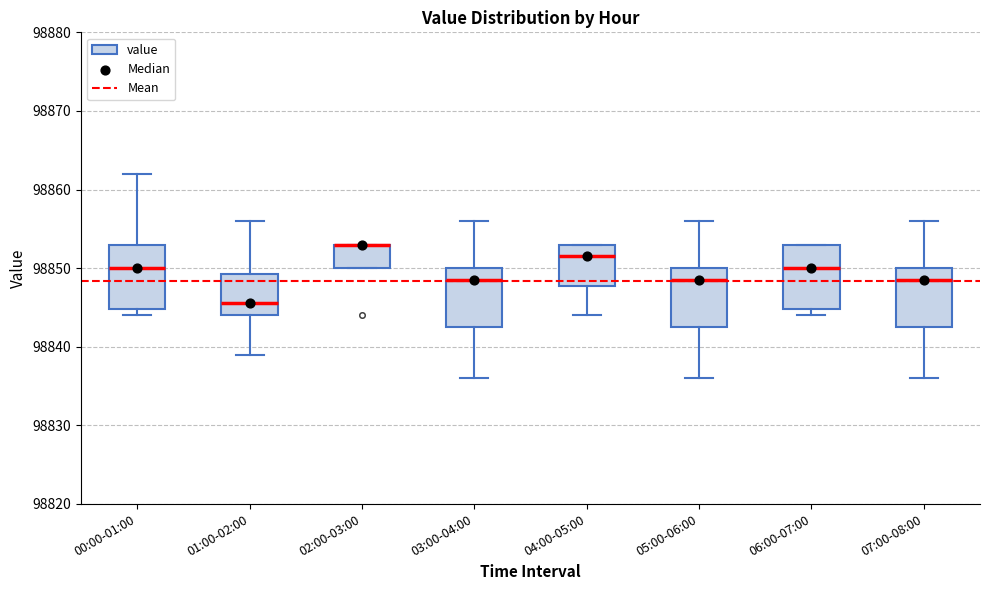

Reading left to right, read every box against the y-axis: the position of its median line, the range the box covers, and the ends of its whiskers. The values are not printed on the chart, so give them approximately, as read against the axis.

00:00-01:00: median 98850, box 98845 to 98853, whiskers 98844 to 98862
01:00-02:00: median 98846, box 98844 to 98849, whiskers 98839 to 98856
02:00-03:00: median 98853 (drawn on the box's upper edge), box 98850 to 98853, whiskers 98850 to 98853
03:00-04:00: median 98849, box 98843 to 98850, whiskers 98836 to 98856
04:00-05:00: median 98852, box 98848 to 98853, whiskers 98844 to 98853
05:00-06:00: median 98849, box 98843 to 98850, whiskers 98836 to 98856
06:00-07:00: median 98850, box 98845 to 98853, whiskers 98844 to 98853
07:00-08:00: median 98849, box 98843 to 98850, whiskers 98836 to 98856